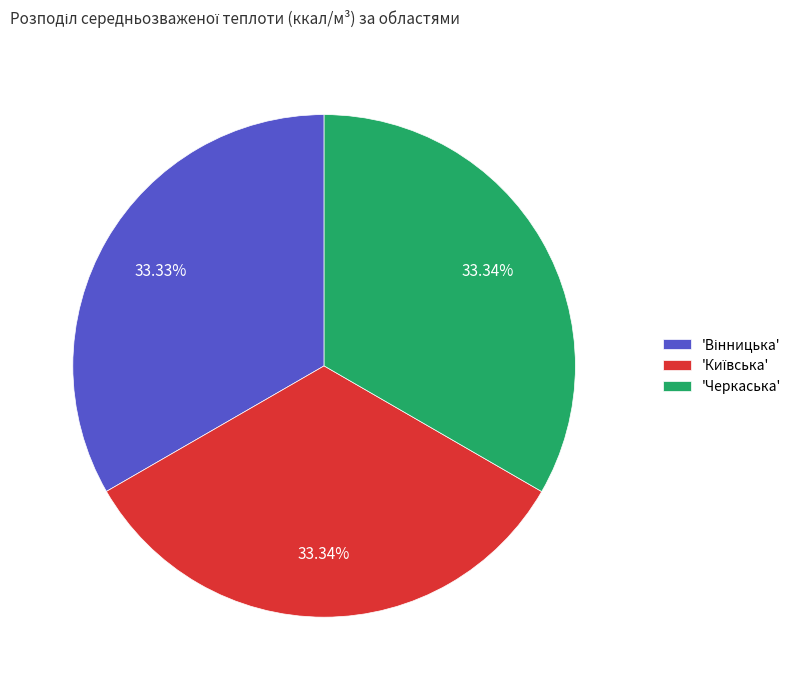

Does any single category account for the majority?

No